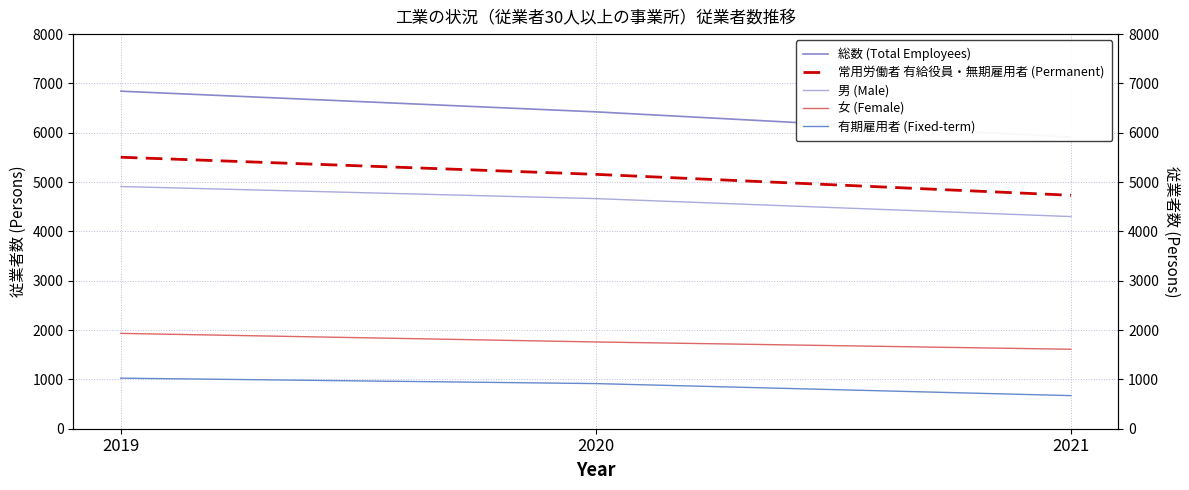

What is the sum of the 常用労働者 有給役員・無期雇用者 (Permanent) values at 2020 and 2021?

9890